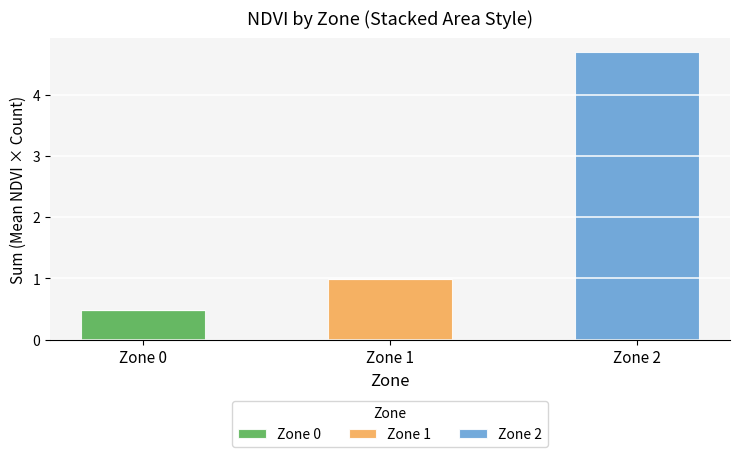

What is the total value across all series at Zone 0?

0.5